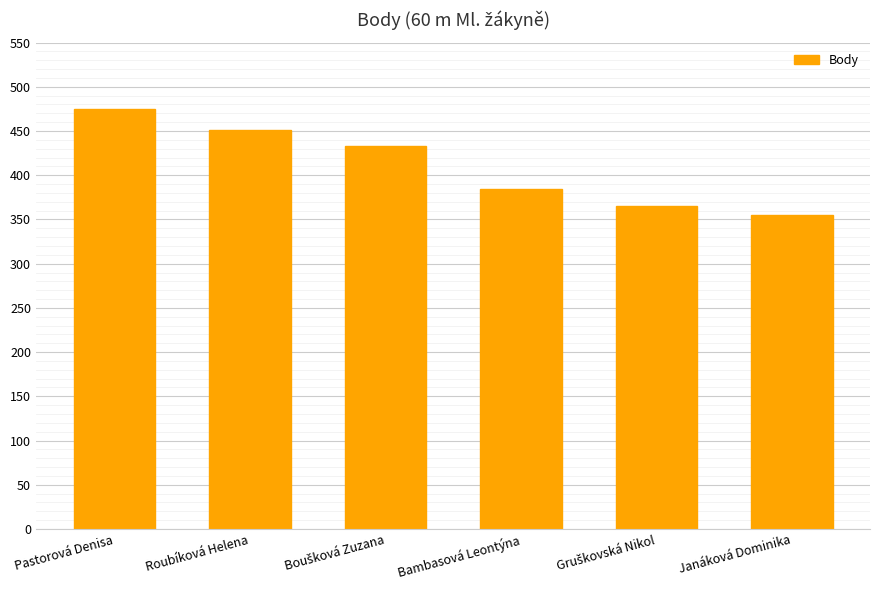

Is it true that the value at Roubíková Helena is 649?

False